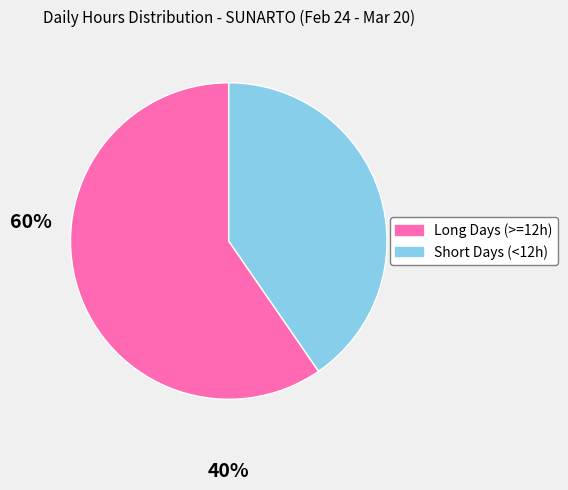

Does any single category account for the majority?

Yes